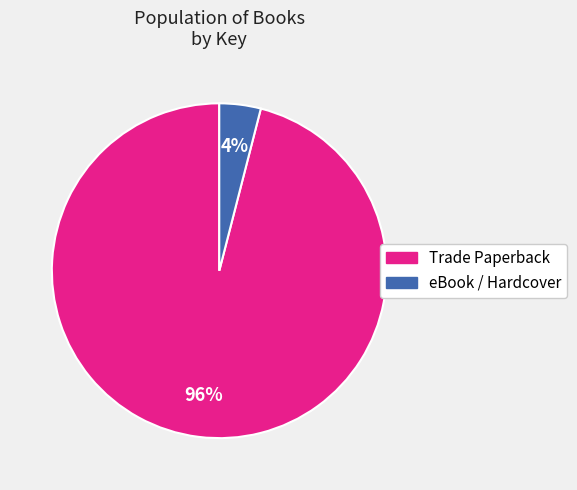

Which category accounts for the majority?

Trade Paperback